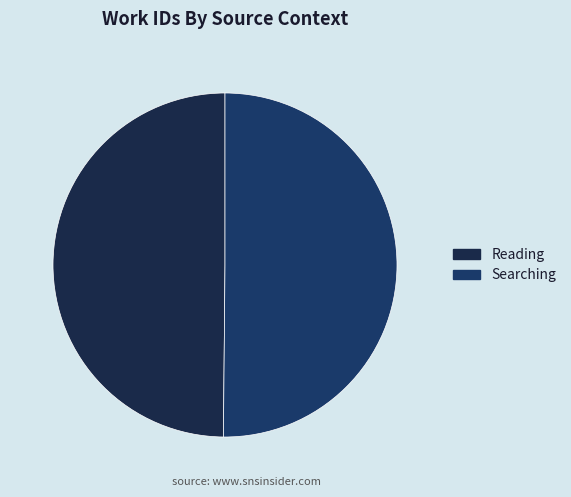

What is the largest slice in the pie chart?

Searching